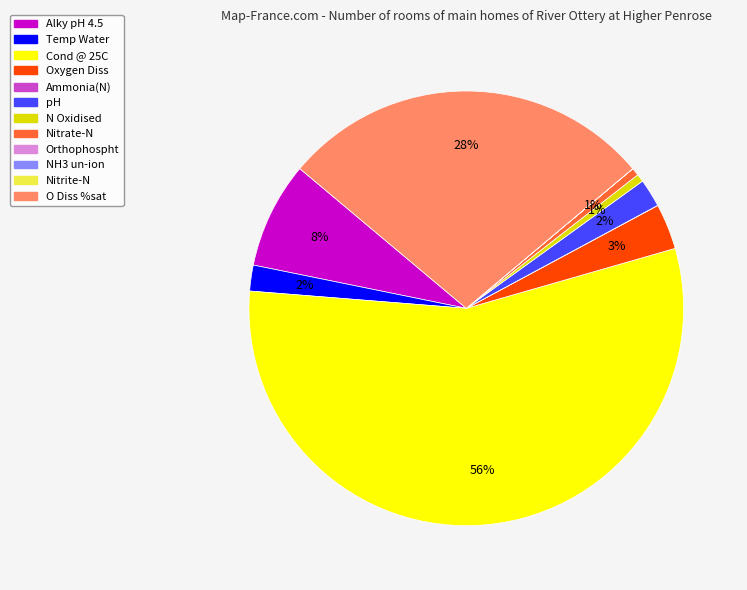

True or false: Temp Water accounts for 10% of the total.

False